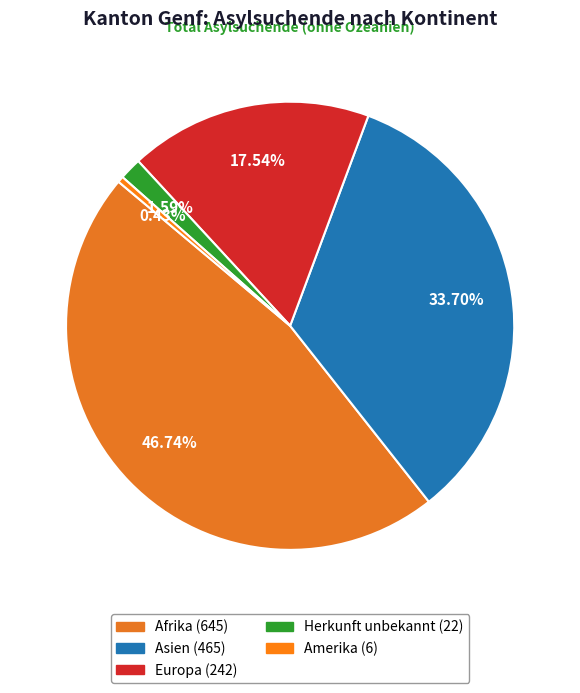

Approximately how many times larger is the value at Asien compared to Afrika?

0.7